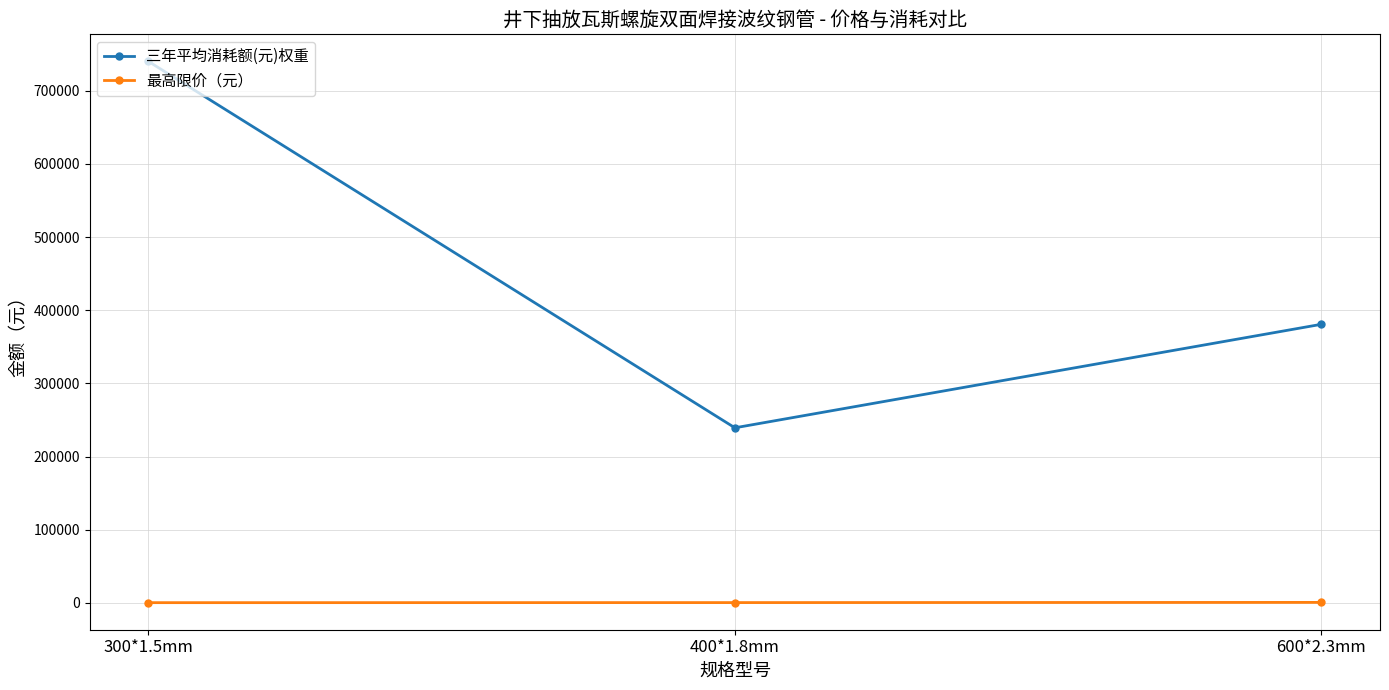

Does the chart display data point markers on the line(s)?

Yes